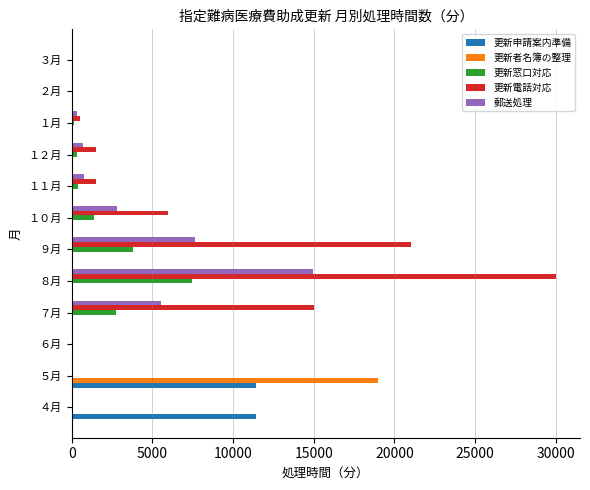

How many data points in 更新者名簿の整理 are above 0?

1